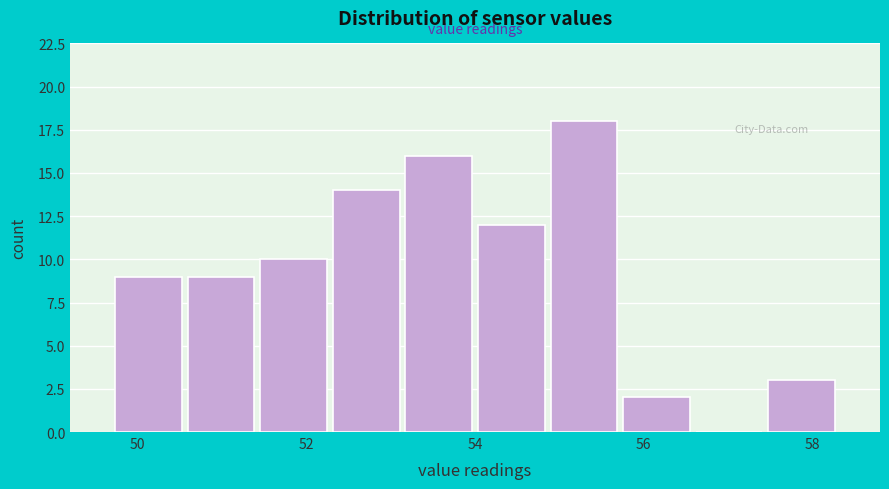

Reading left to right, list every bar in this chart as the range it spans on the x-axis followed by its height. Neither the bar edges nor the heights are printed on the chart, so give them approximately, as read against the axes.

49.70 to 50.56: 9
50.56 to 51.42: 9
51.42 to 52.28: 10
52.28 to 53.14: 14
53.14 to 54.00: 16
54.00 to 54.86: 12
54.86 to 55.72: 18
55.72 to 56.58: 2
56.58 to 57.44: 0
57.44 to 58.30: 3